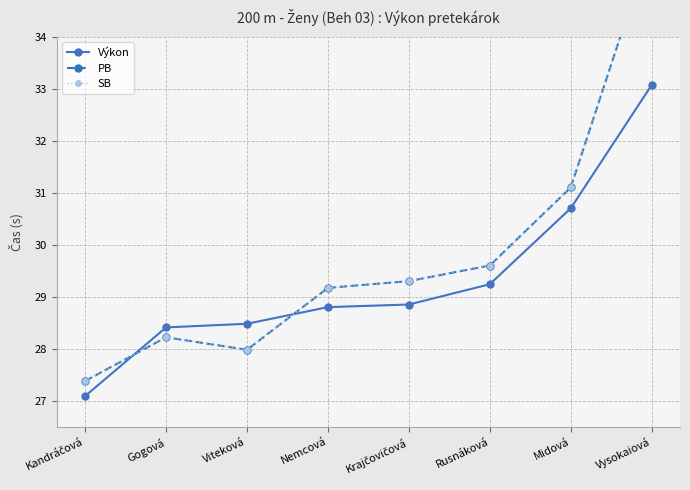

At Viteková, list the series in order from smallest to largest.

PB, SB, Výkon